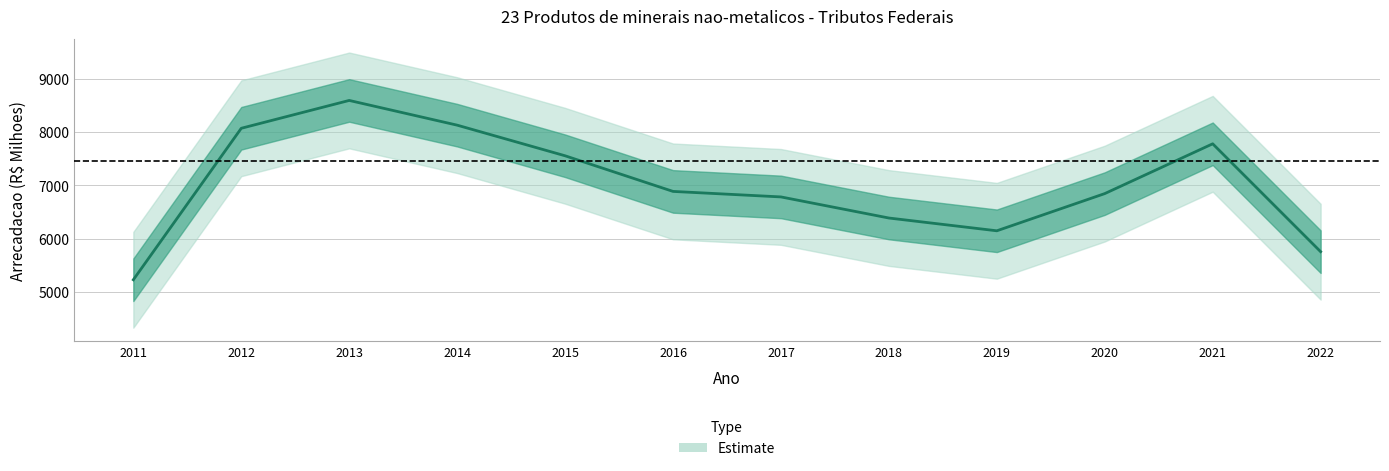

At which category does the data reach its first local valley?

2019